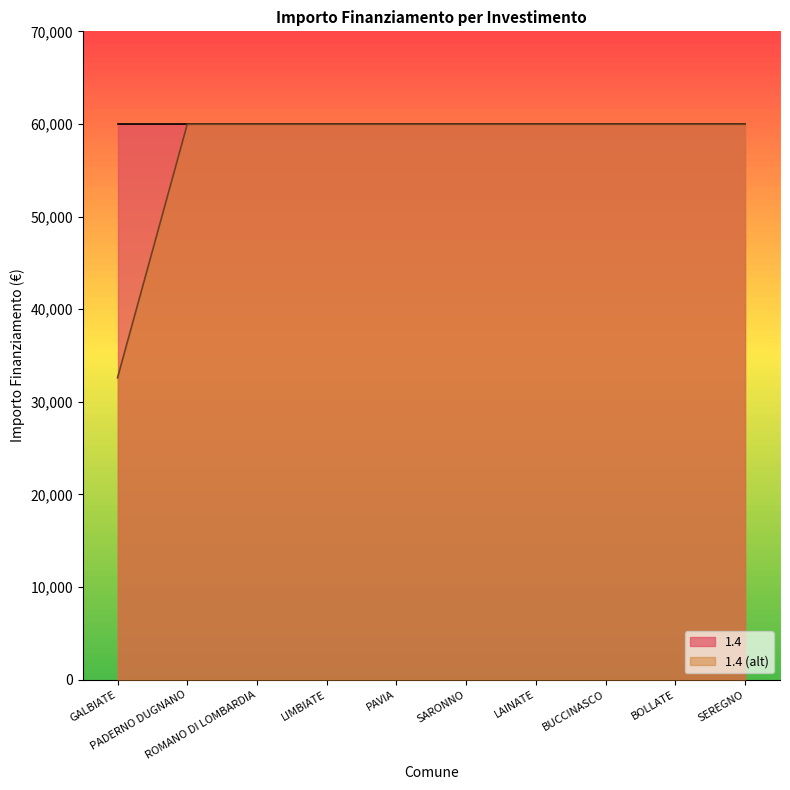

Reading right to left, extract all data points from this chart.

SEREGNO=59966	BOLLATE=59966	BUCCINASCO=59966	LAINATE=59966	SARONNO=59966	PAVIA=59966	LIMBIATE=59966	ROMANO DI LOMBARDIA=59966	PADERNO DUGNANO=59966	GALBIATE=32589